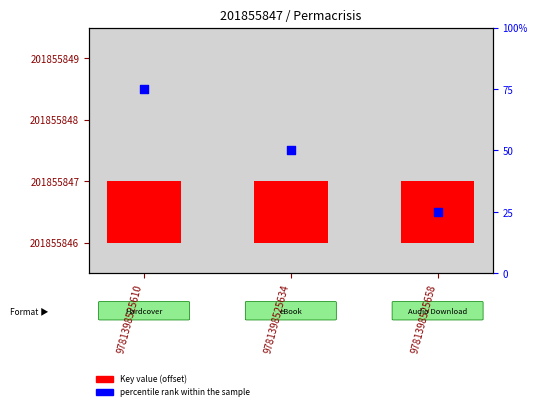

At how many categories does at least one series exceed 27?

2